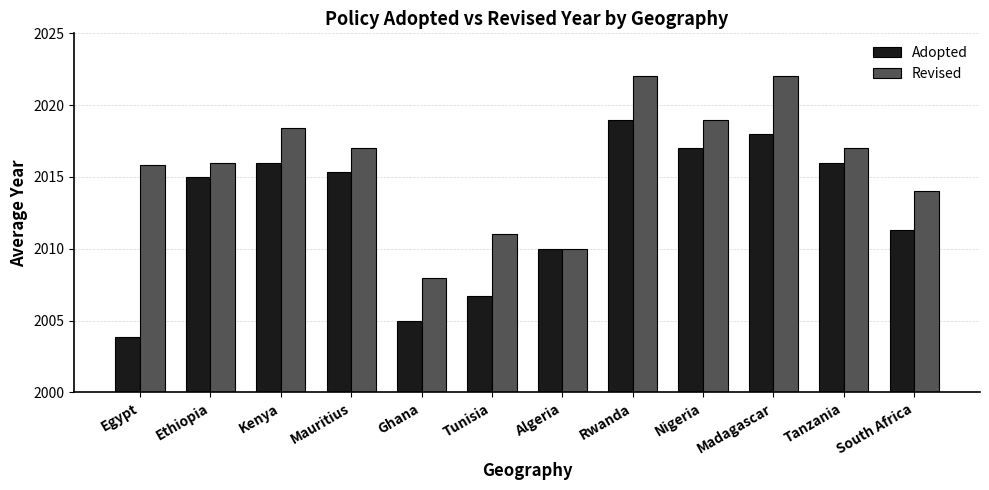

What is the difference between the Adopted values at Mauritius and South Africa?

4.0